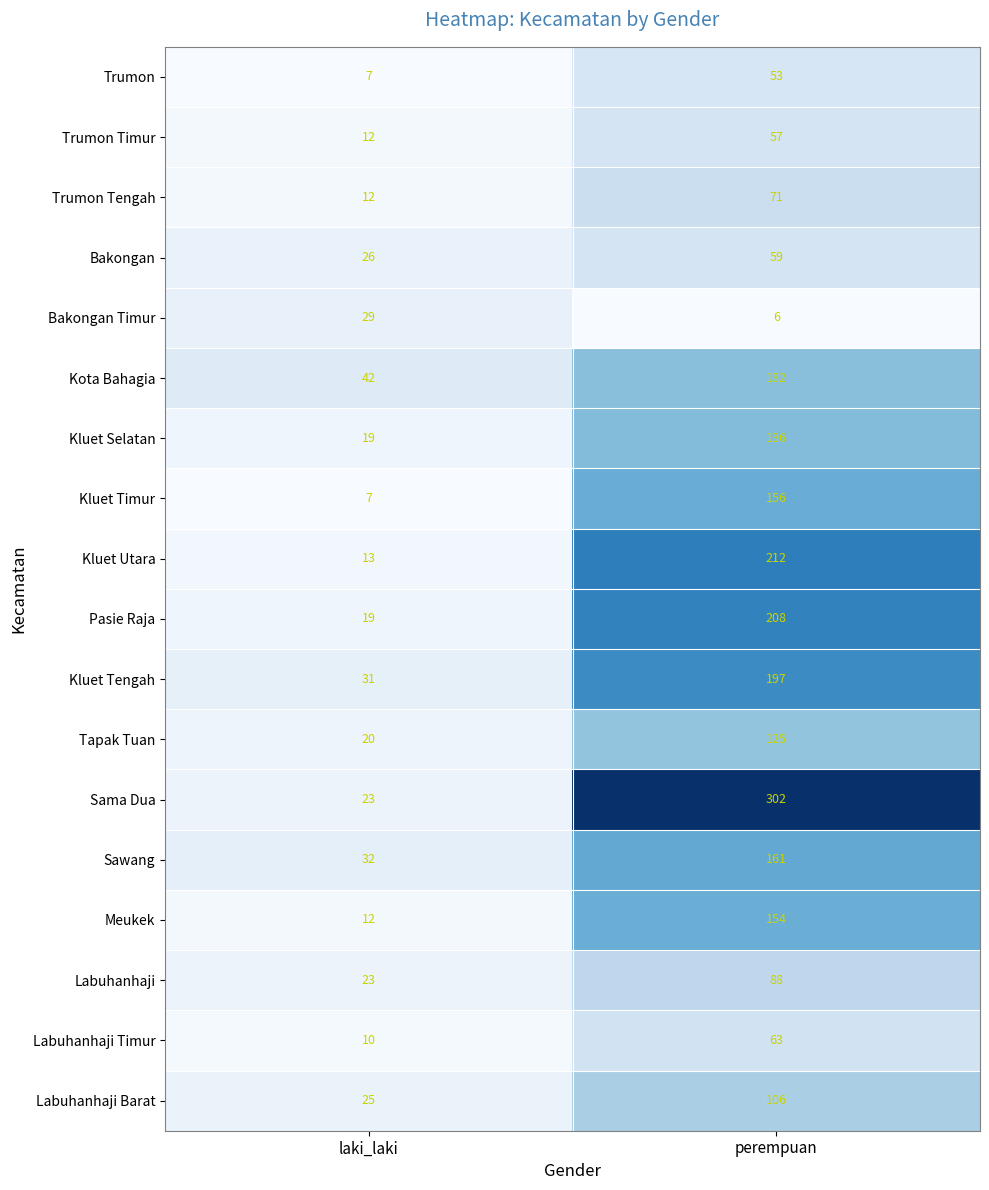

Between laki_laki and perempuan, which series saw the biggest shift?

Sama Dua